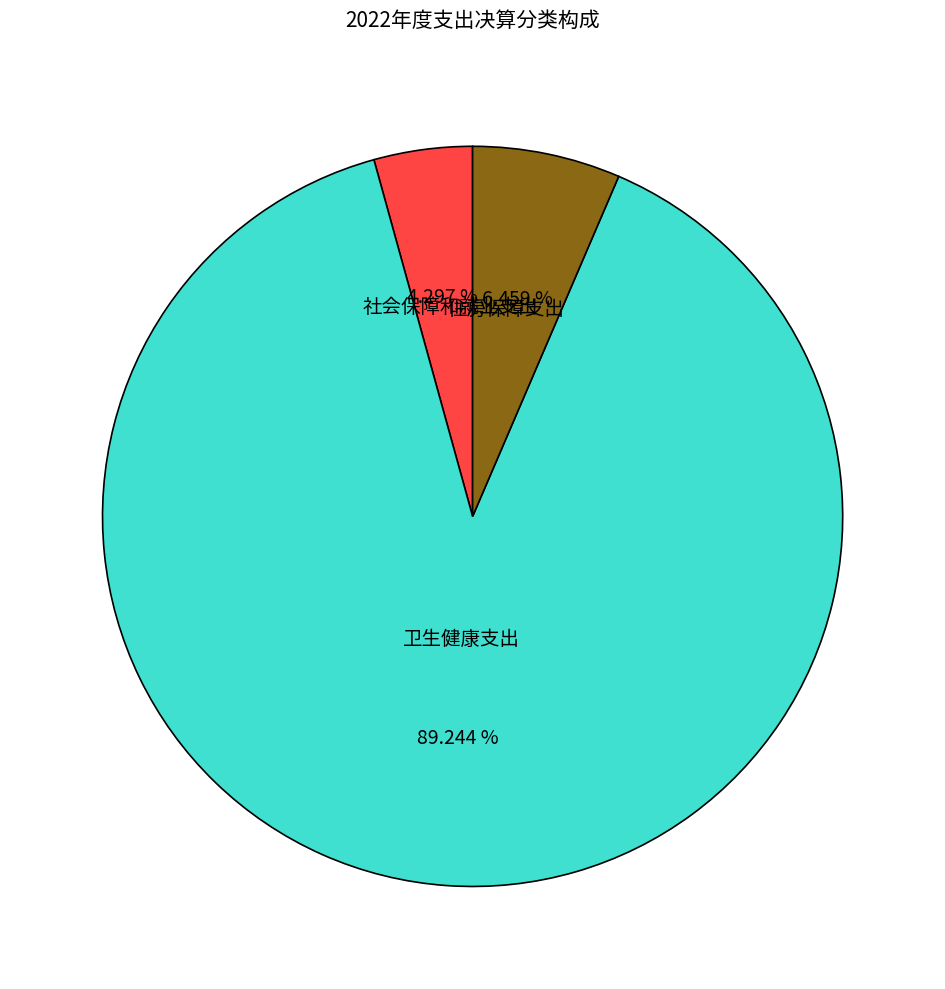

To the nearest percent, what percentage of the pie is 卫生健康支出?

89%